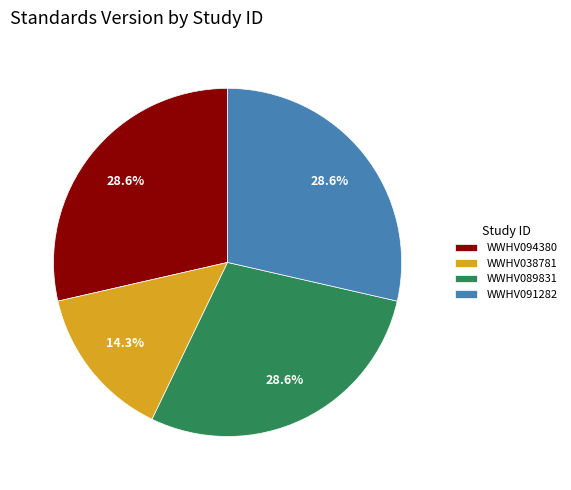

Combined, do WWHV091282 and WWHV094380 account for over 50%?

Yes